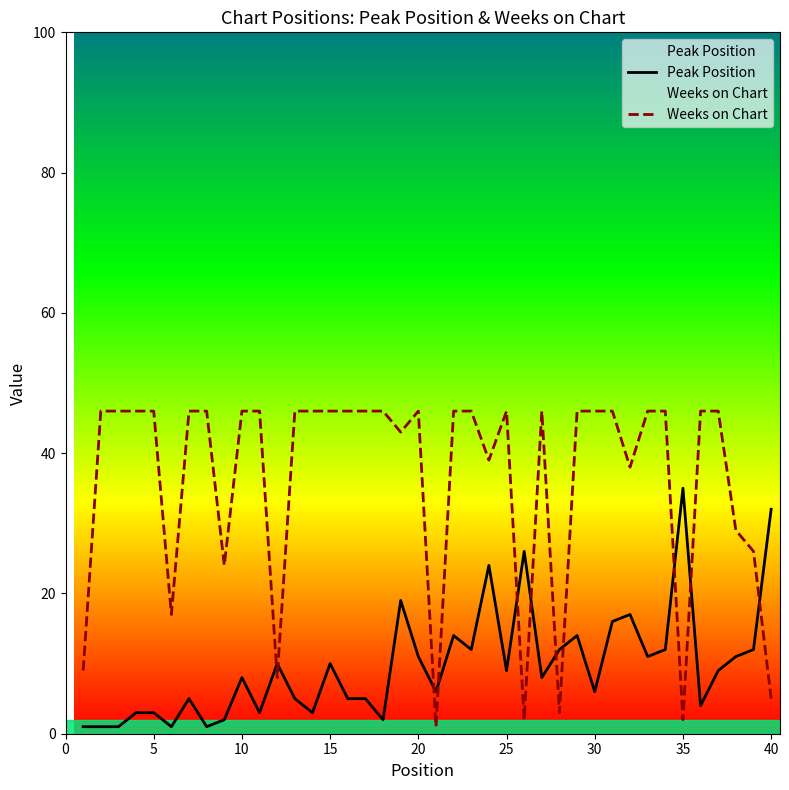

How many times do Weeks on Chart and Peak Position cross each other?

11